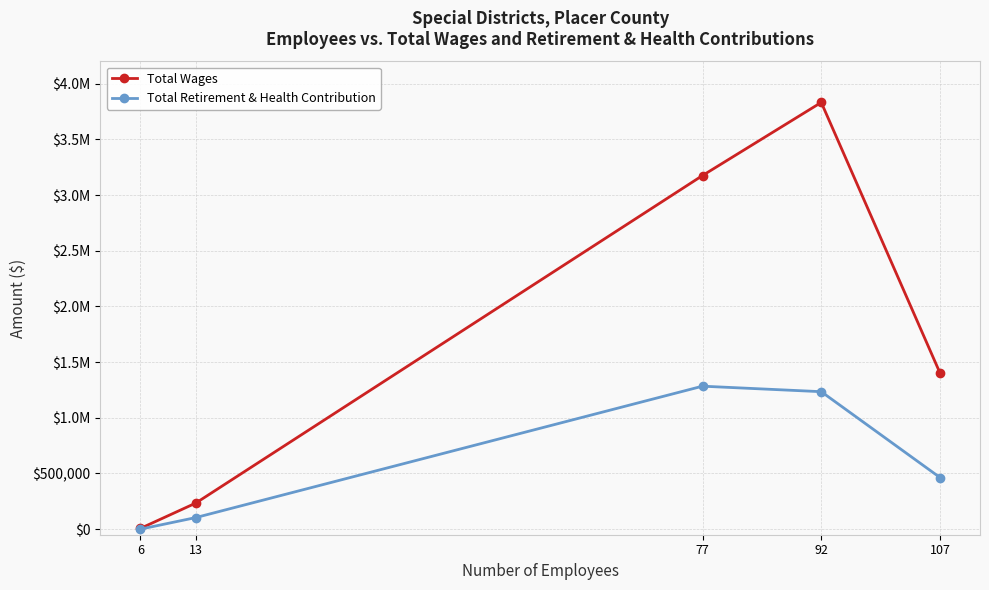

List the series in order of their peak value, lowest first.

Total Retirement & Health Contribution, Total Wages